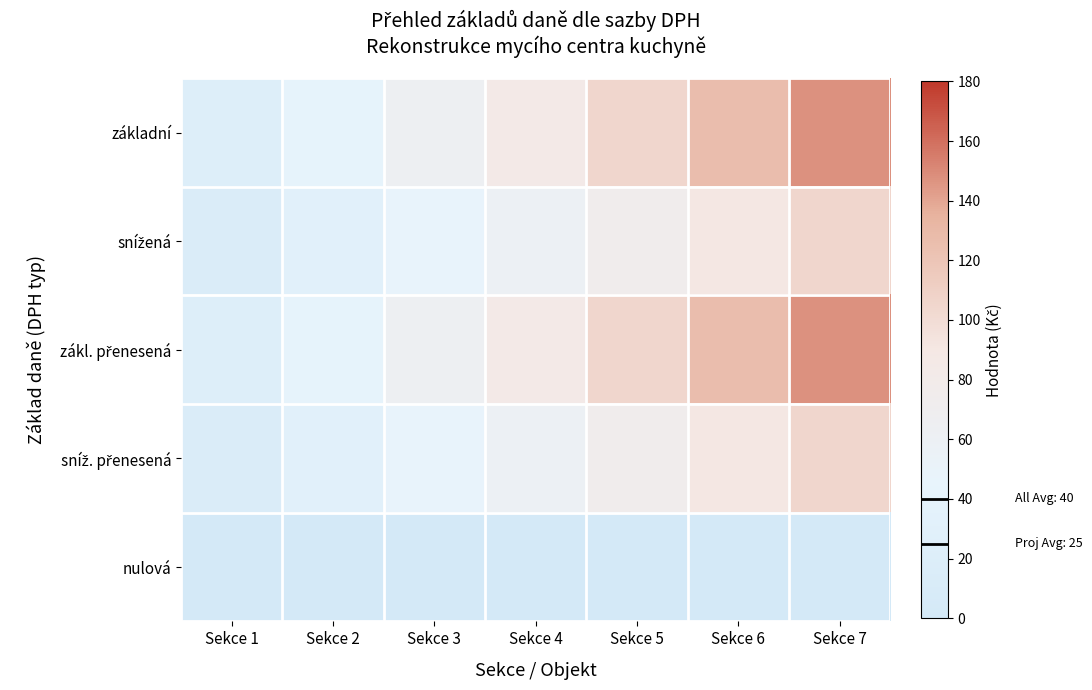

Count the number of data series in this chart.

5